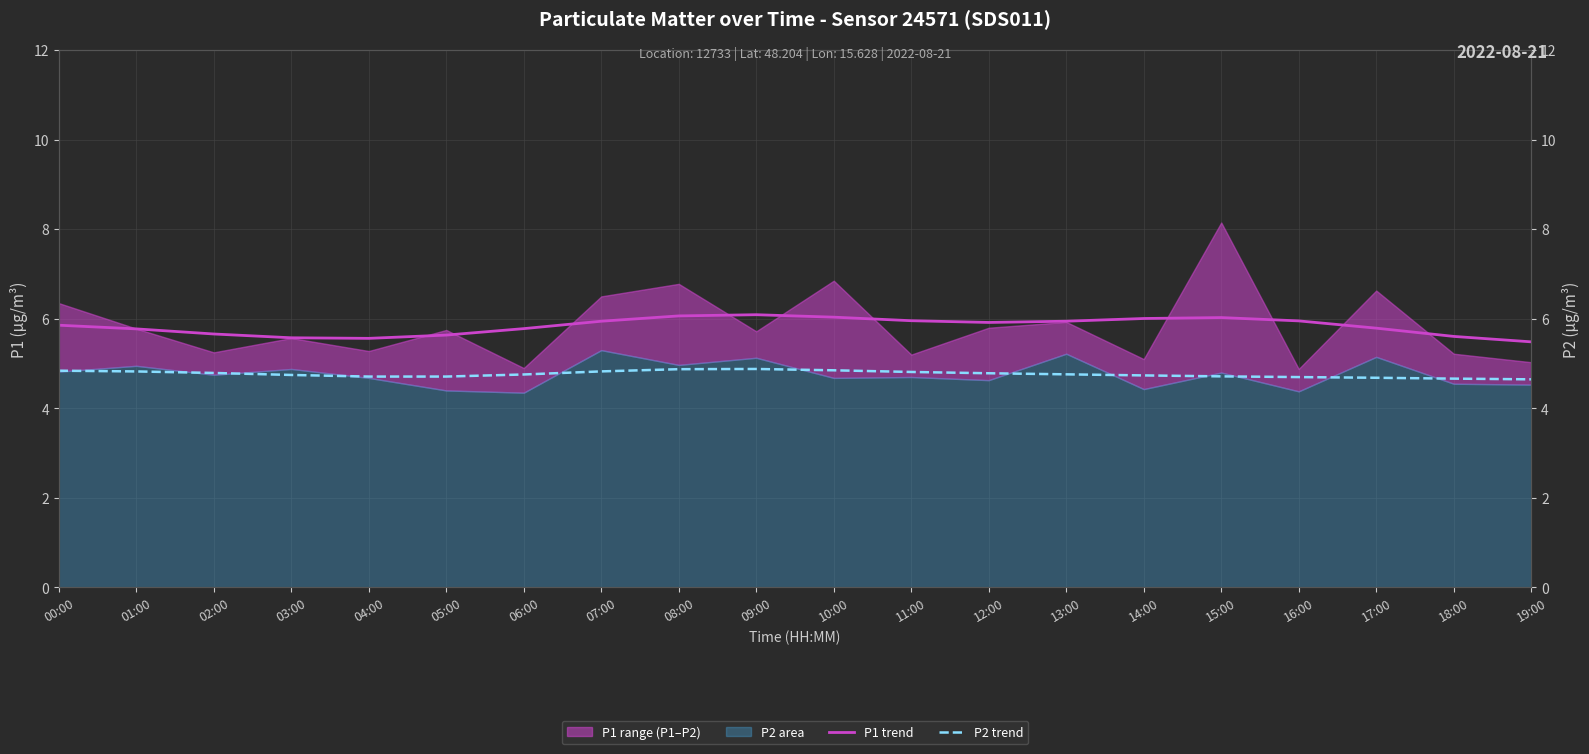

Which category has the highest value in the P1 trend series?

09:00